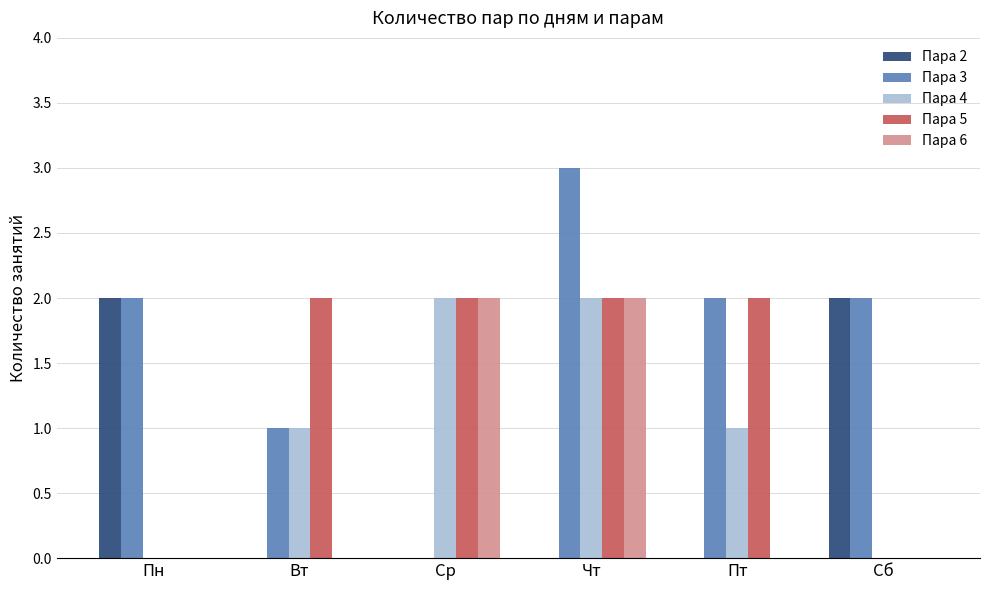

At which category is the sum across all series the highest?

Чт